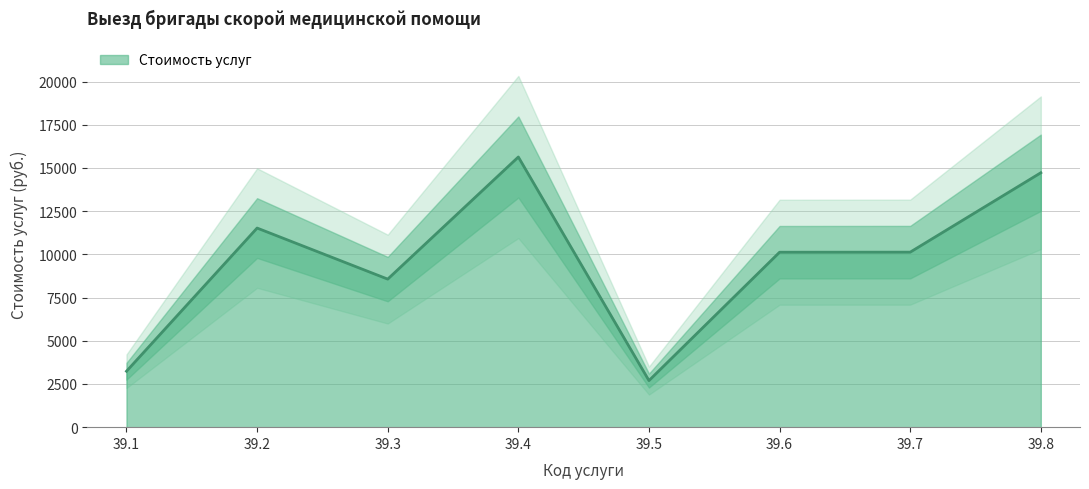

Is it true that the value at 39.5 is 1469?

False